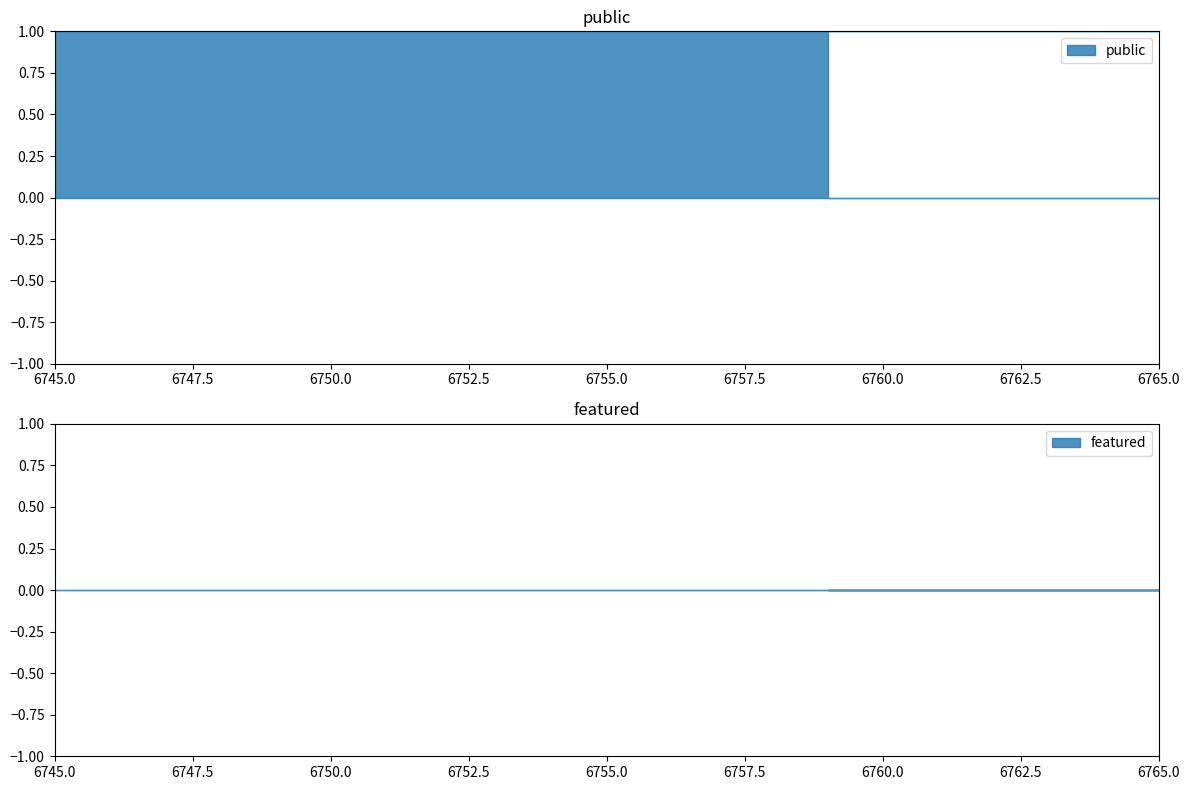

True or false: featured and public intersect in this chart.

False